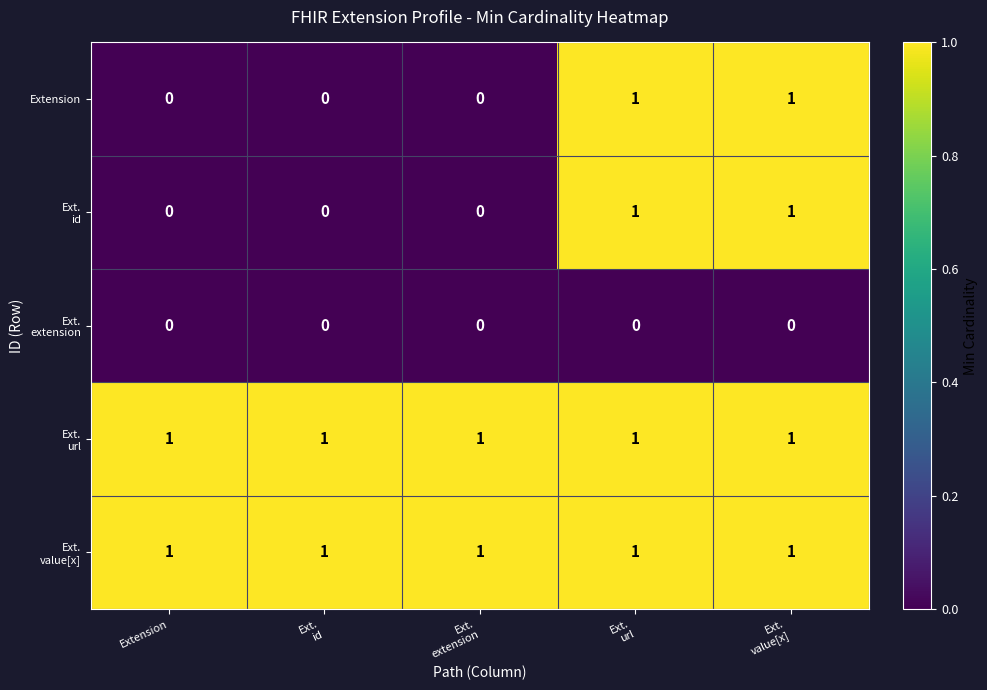

At how many categories does at least one series exceed 0?

5